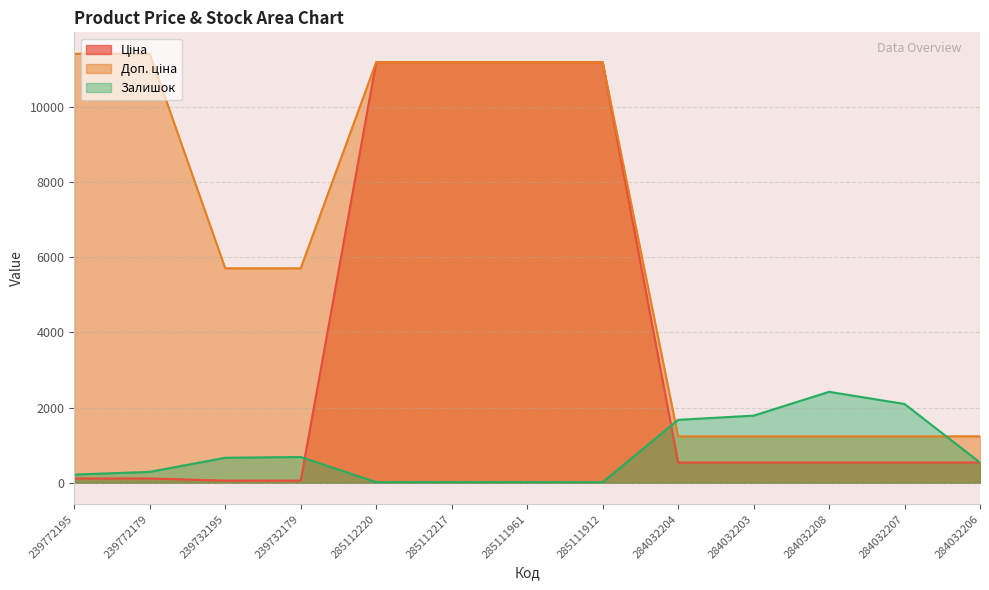

Is the value of Ціна at 284032203 greater than the value of Залишок at 285111961?

Yes